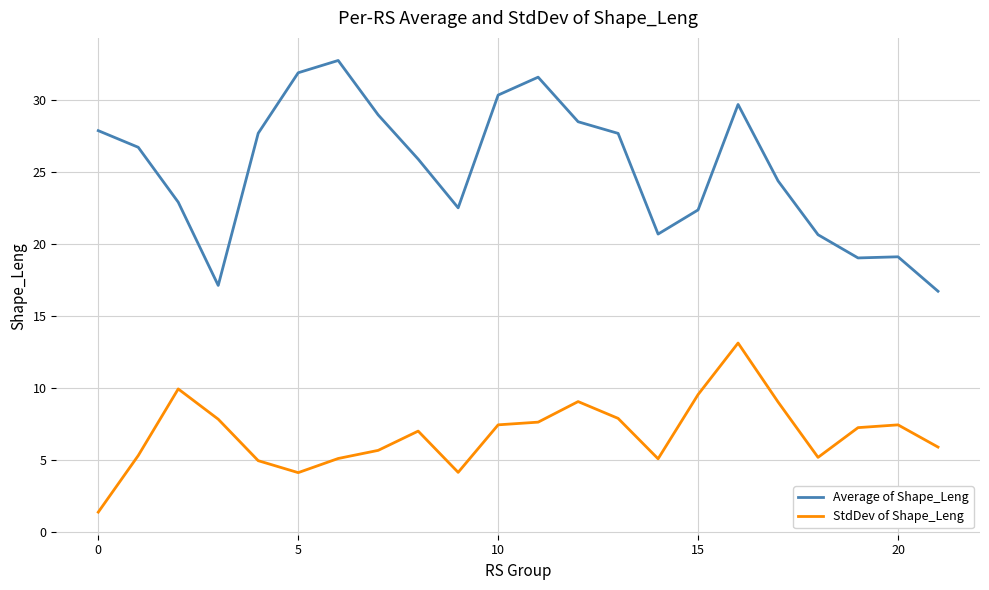

True or false: Average of Shape_Leng and StdDev of Shape_Leng cross at least once.

False